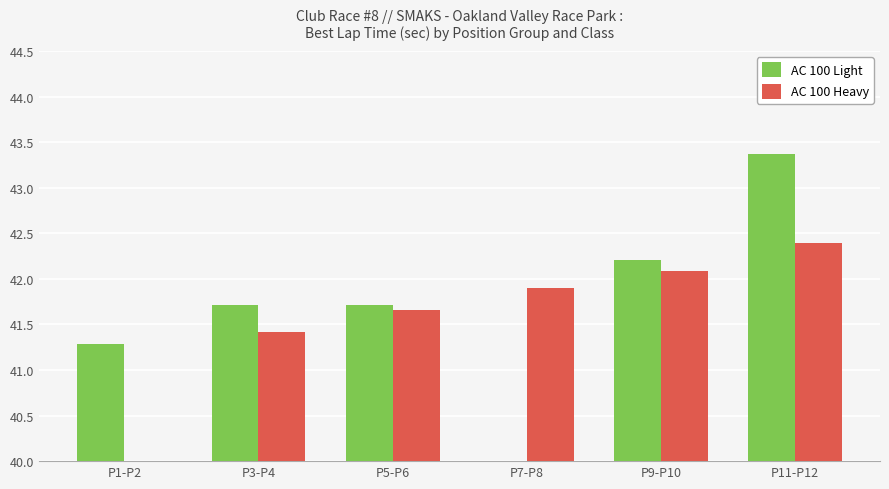

What is the difference between the highest and lowest values at P3-P4?

0.3